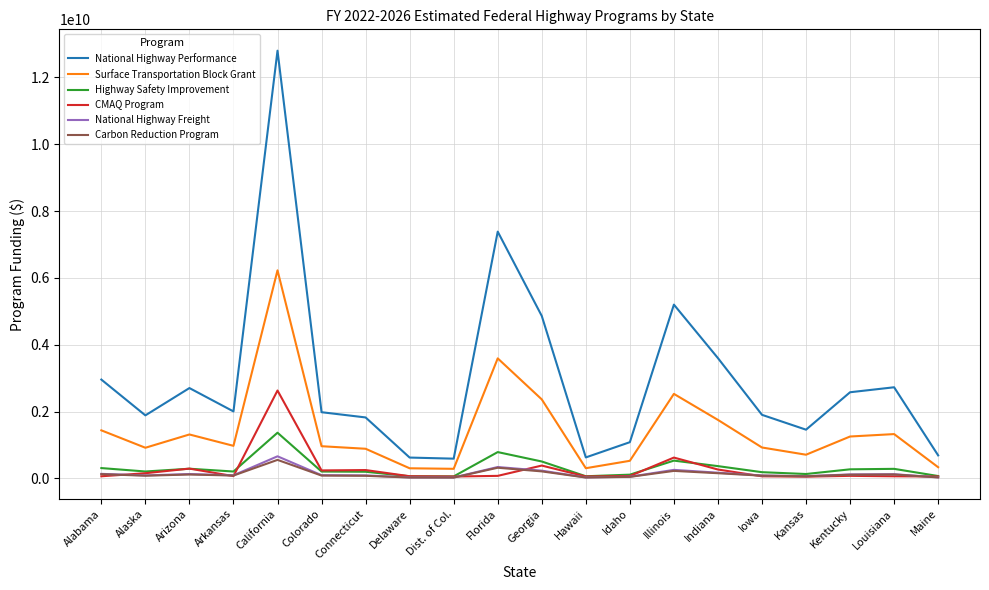

At how many categories does at least one series exceed 10748721260?

1